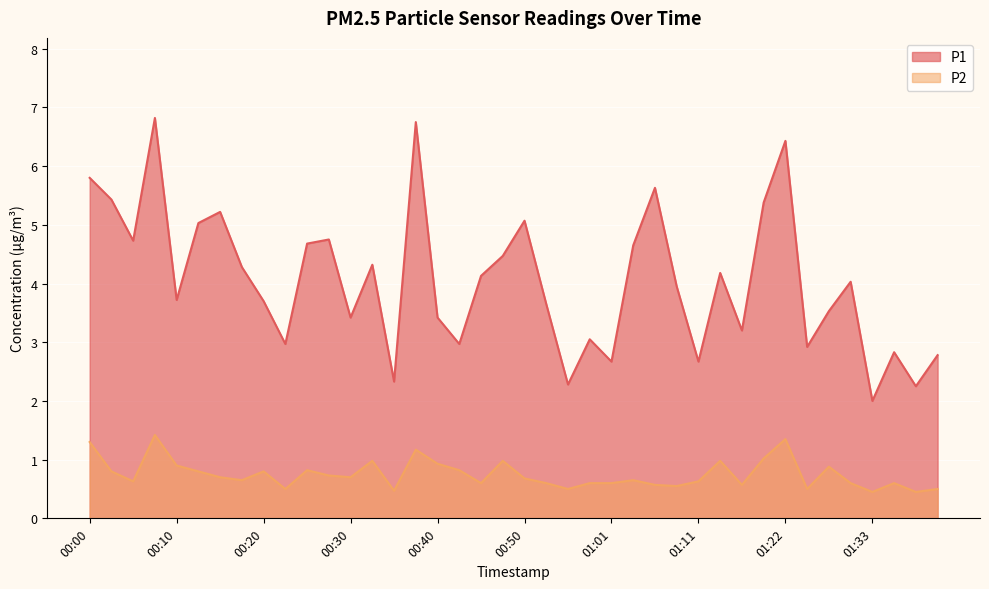

What are all the series names shown in the legend?

P1, P2